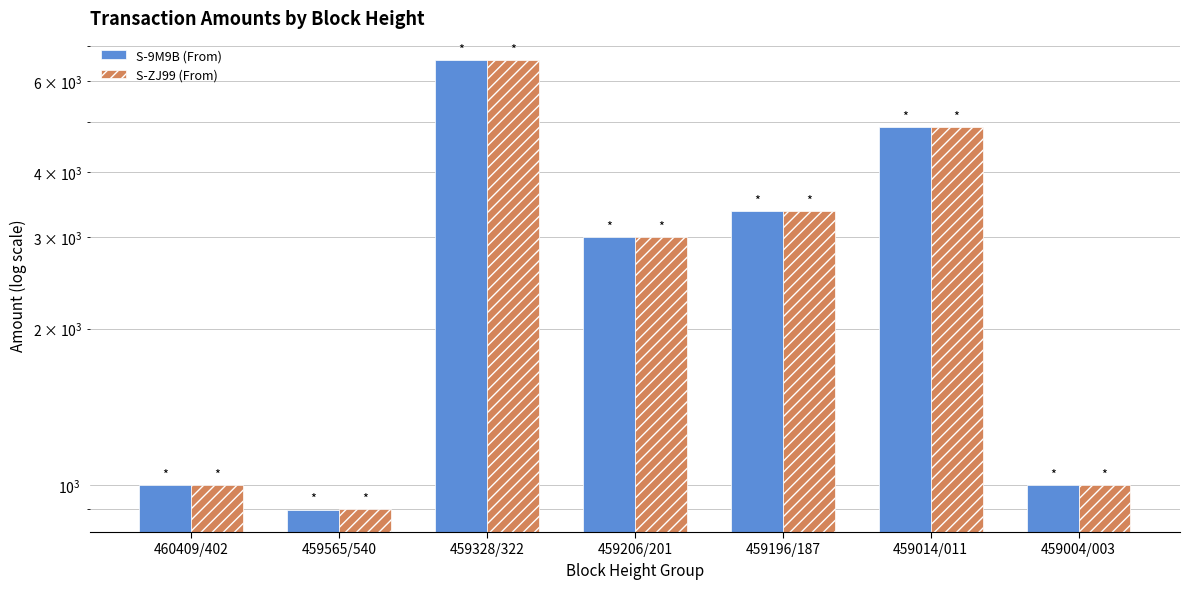

What is the average value of the S-9M9B (From) series?

2962.0